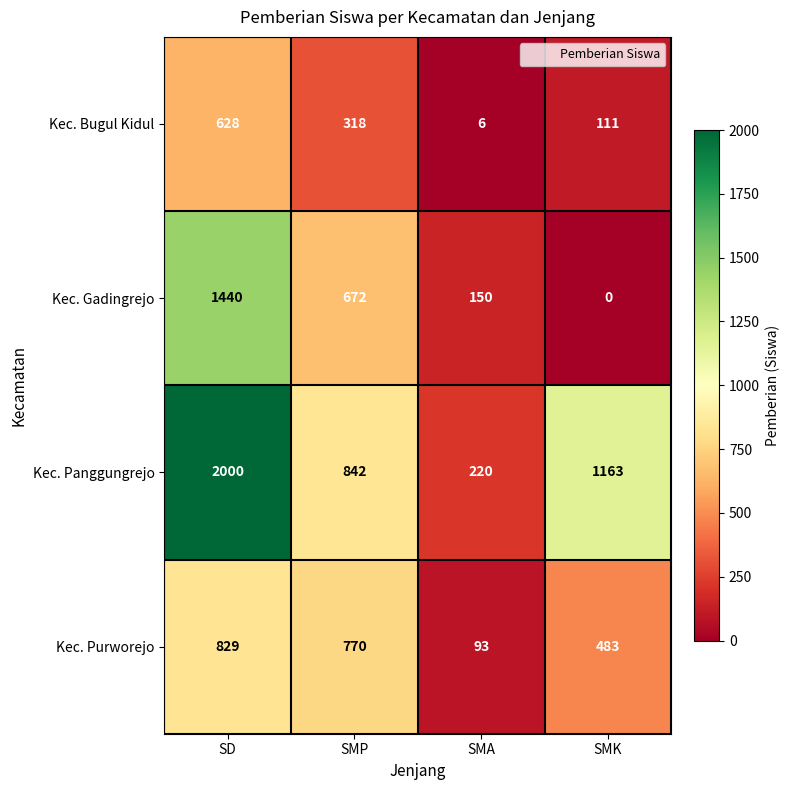

Count the Kec. Panggungrejo values in the range 842 to 2000.

3